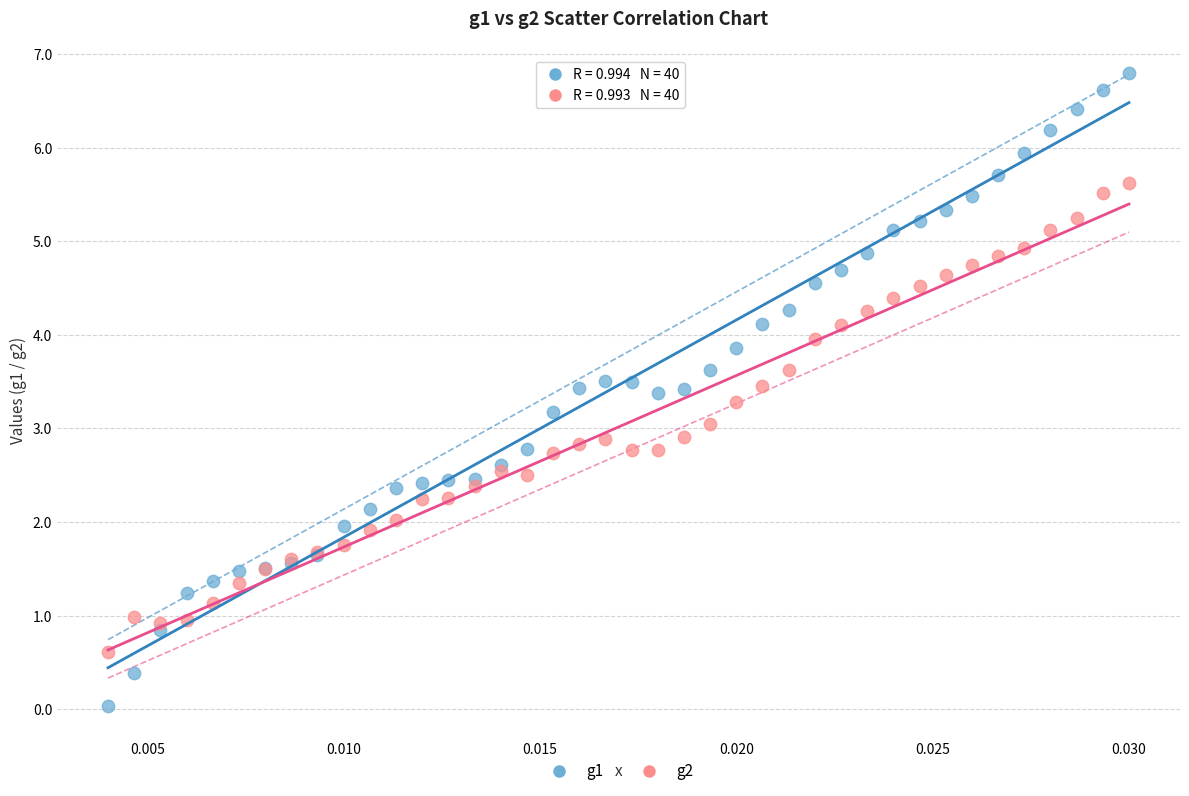

Which series has the widest spread of Y values?

g1